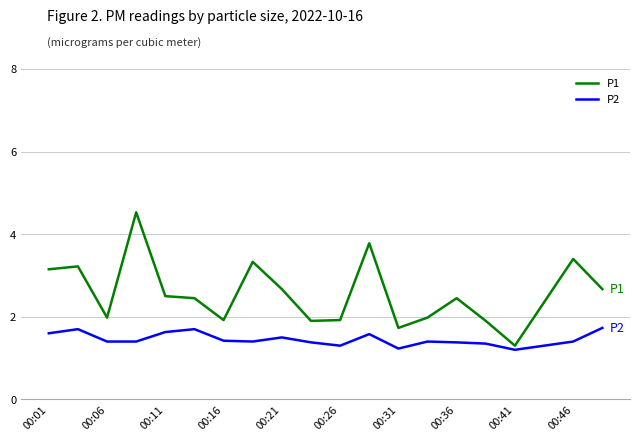

List the series in order of their overall mean, lowest first.

P2, P1